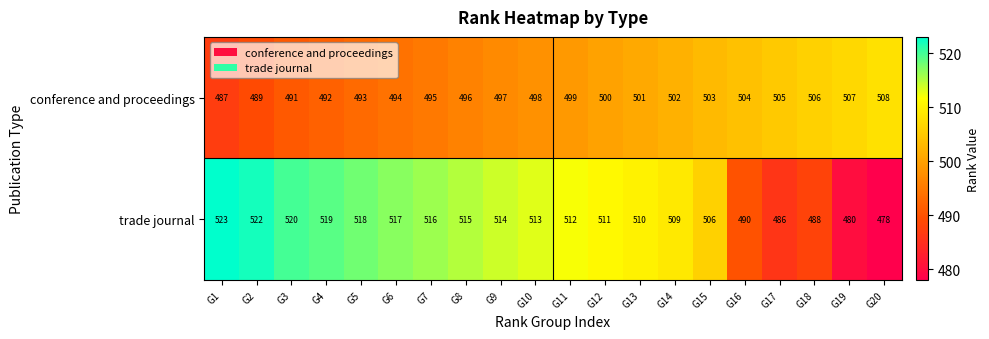

How many values in the trade journal series are below 513?

10